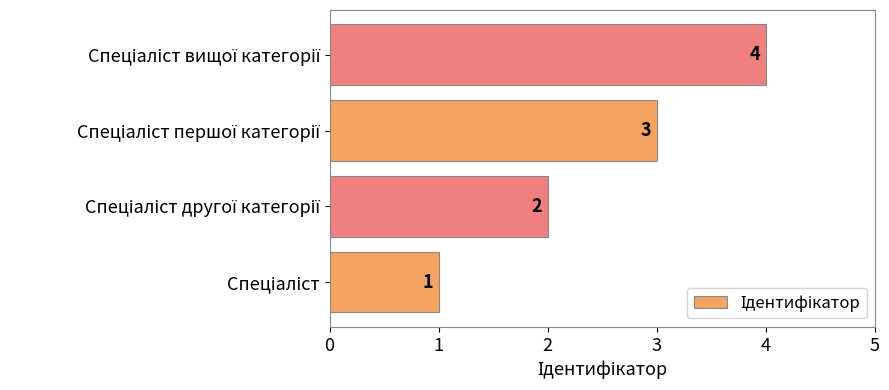

How many bars are there in total?

4